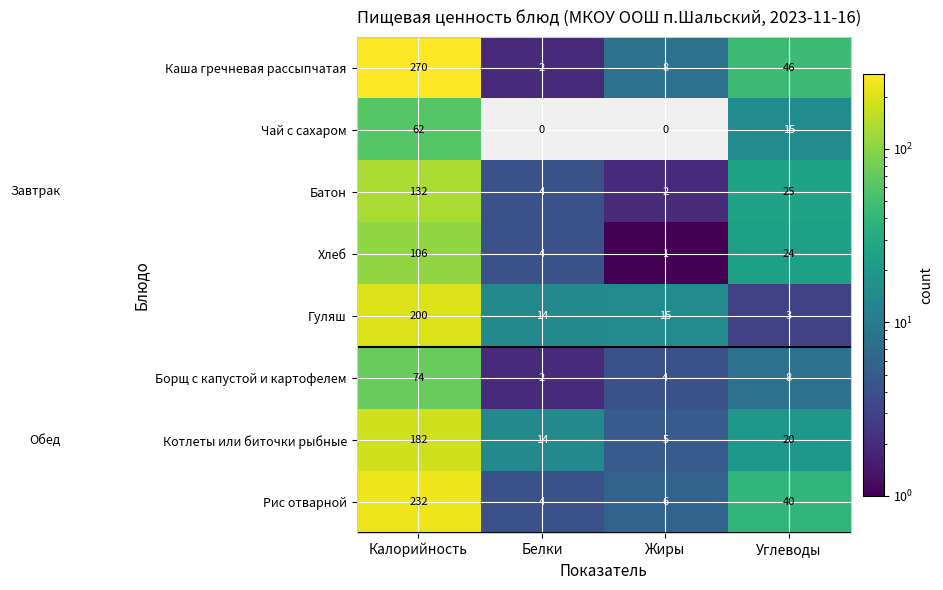

How many categories are shown in the chart?

4